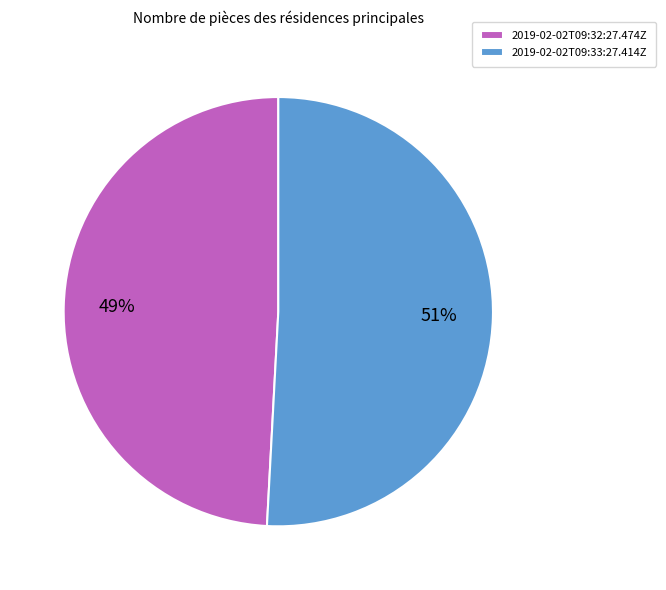

Combined, do 2019-02-02T09:33:27.414Z and 2019-02-02T09:32:27.474Z account for over 50%?

Yes